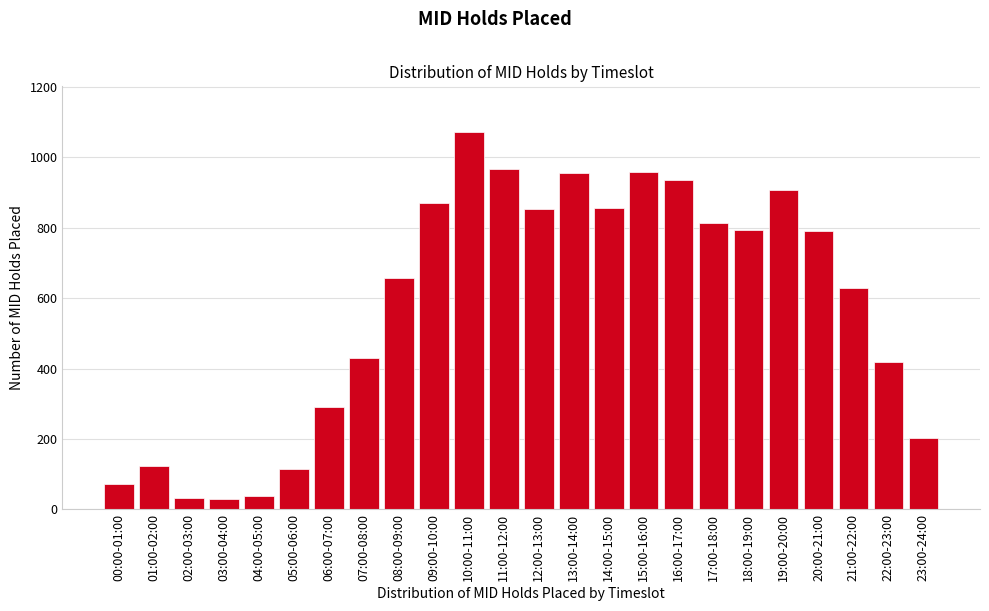

The value at 14:00-15:00 is 855. True or false?

True